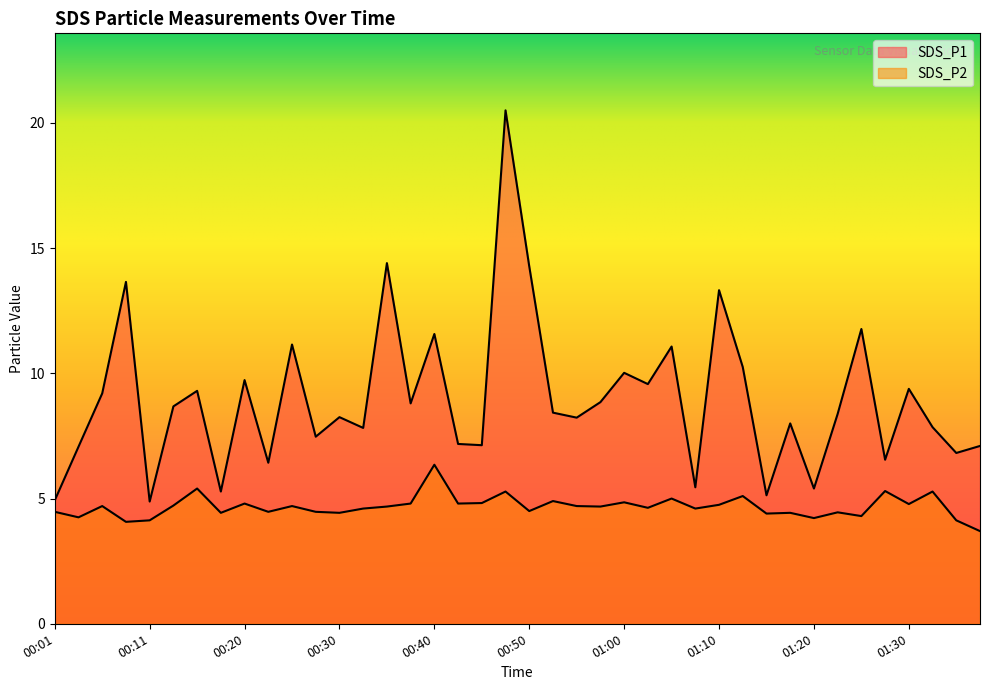

What is the label of the 5th point from the left?

00:11